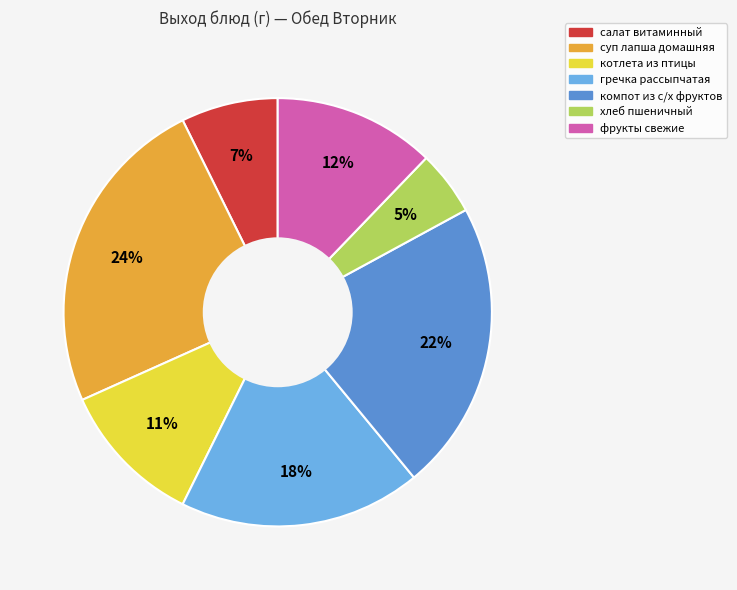

The фрукты свежие slice represents 12% of the pie. True or false?

True